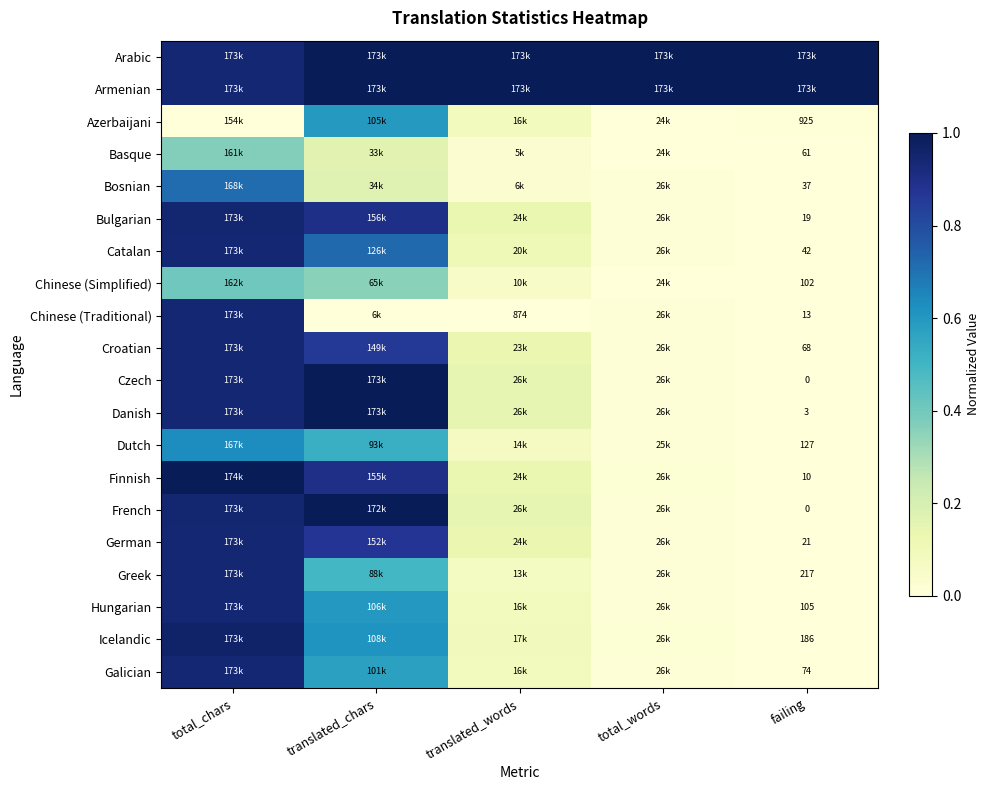

Rank the series at total_chars from highest to lowest value.

Finnish, Icelandic, French, Bulgarian, Danish, Arabic, Armenian, Catalan, Chinese (Traditional), Croatian, Czech, German, Greek, Hungarian, Galician, Bosnian, Dutch, Chinese (Simplified), Basque, Azerbaijani